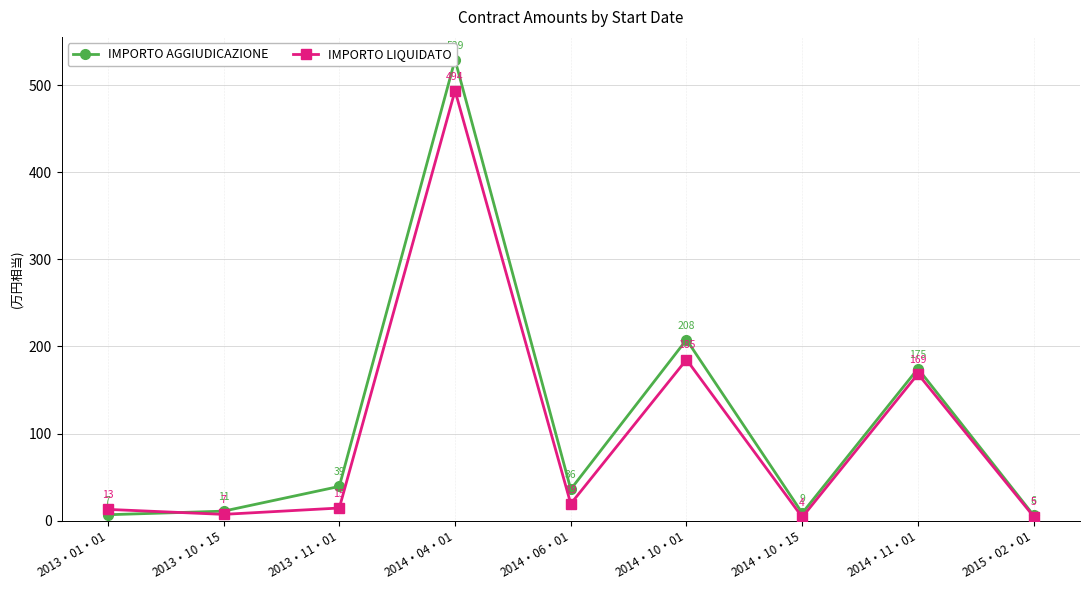

At which category does IMPORTO LIQUIDATO reach its first local valley?

2013・10・15